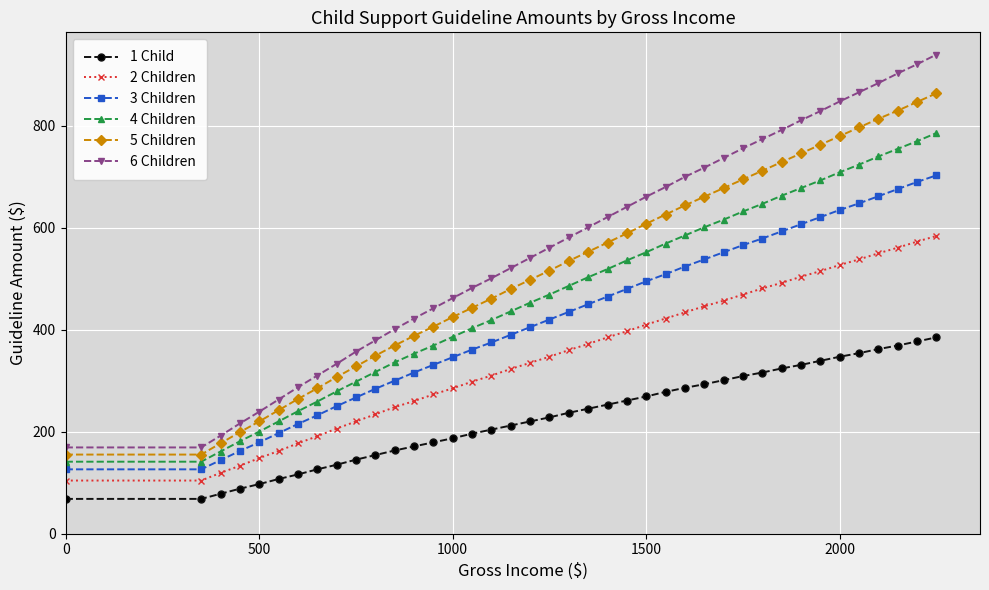

Does the chart display data point markers on the line(s)?

Yes